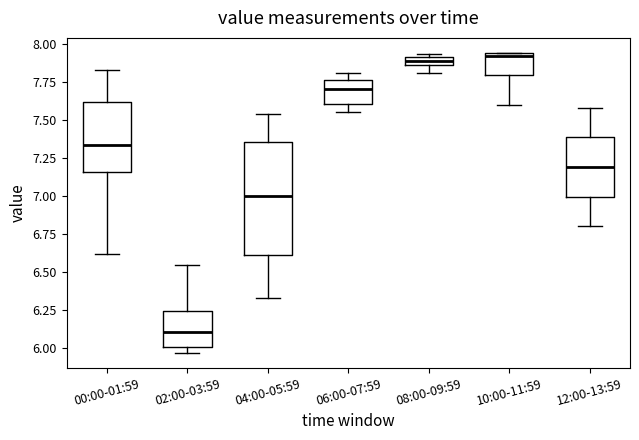

Which box is the tallest, from its lower edge to its upper edge?

04:00-05:59